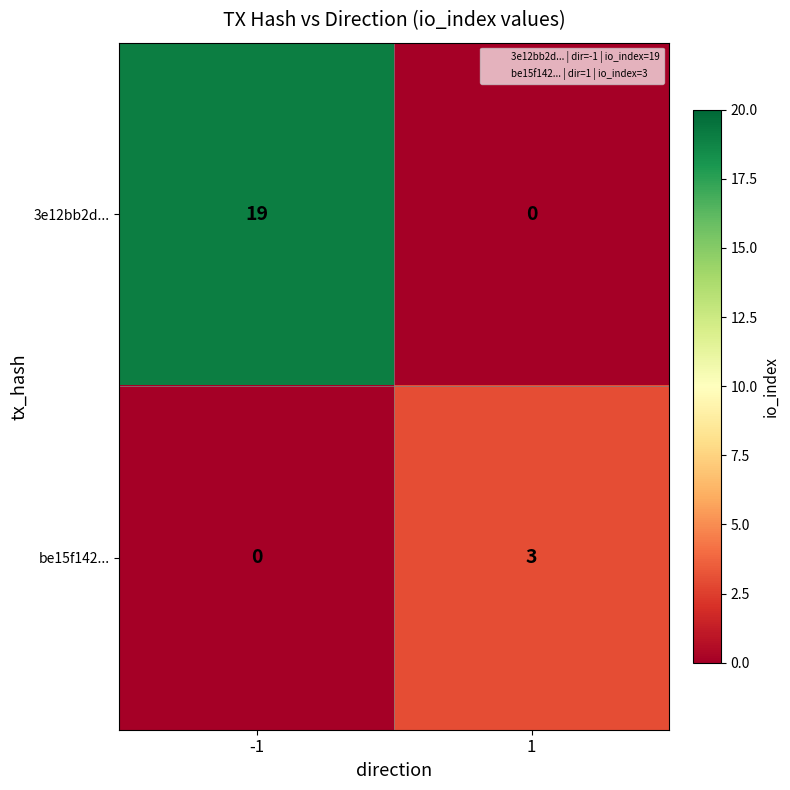

What is the difference between the highest and lowest values at 1?

3